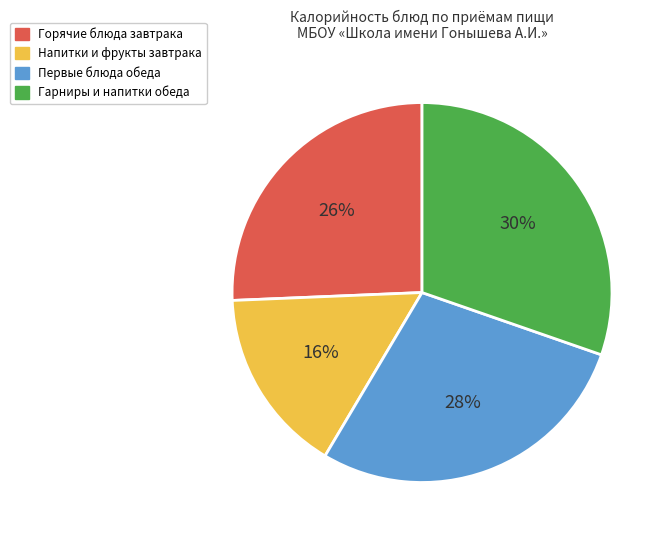

How many segments does this pie chart have?

4